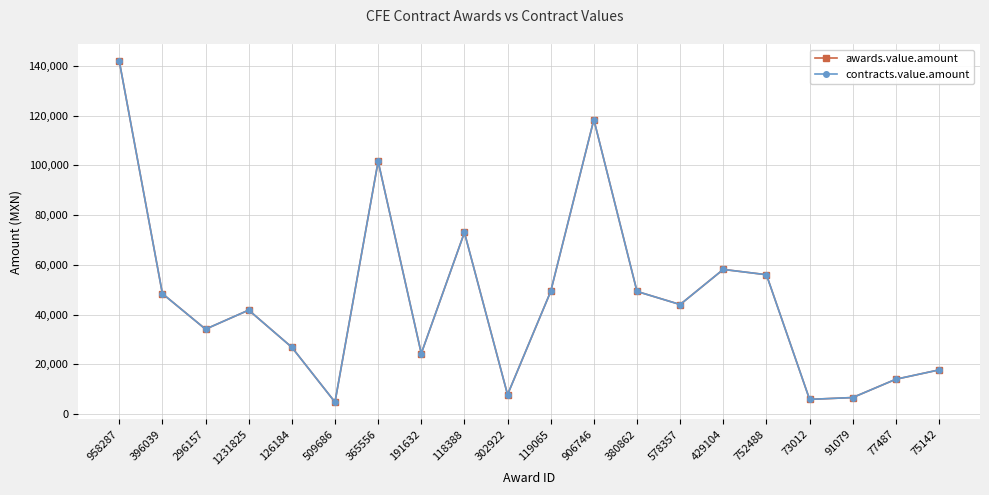

Reading left to right, transcribe all the data shown in this chart.

awards.value.amount: 142000.0	48433.4	34140.0	41814.0	26856.6	4804.1	101655.3	24352.0	73038.0	7808.4	49320.0	118443.3	49320.0	44054.5	58180.8	56050.0	5900.0	6640.0	13999.5	17755.0
contracts.value.amount: 142000.0	48433.4	34140.0	41814.0	26856.6	4804.1	101655.3	24352.0	73038.0	7808.4	49320.0	118443.3	49320.0	44054.5	58180.8	56050.0	5900.0	6640.0	13999.5	17755.0